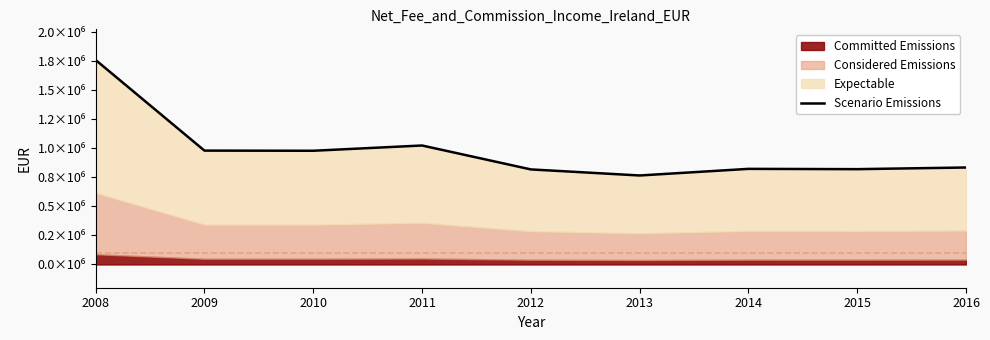

Where is the data nearest to the value 1261975?

2011